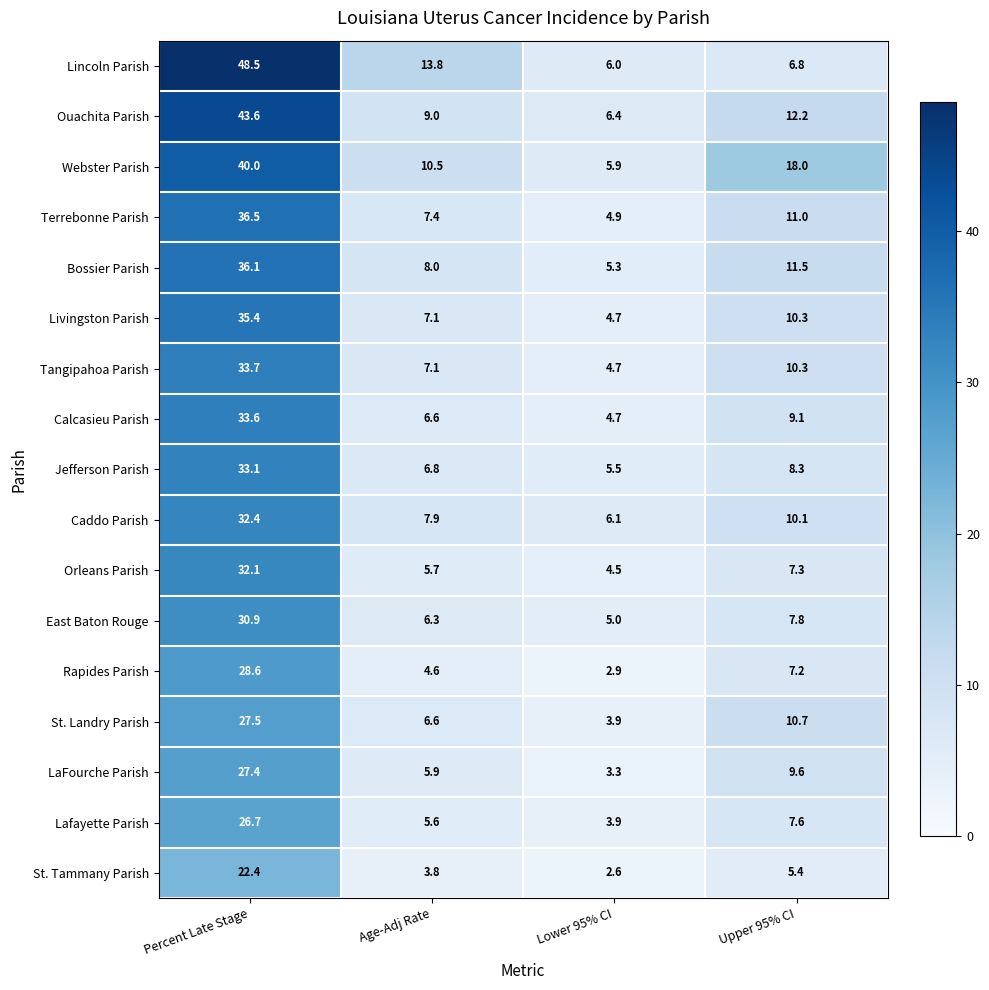

What is the maximum value shown in the chart?

48.5